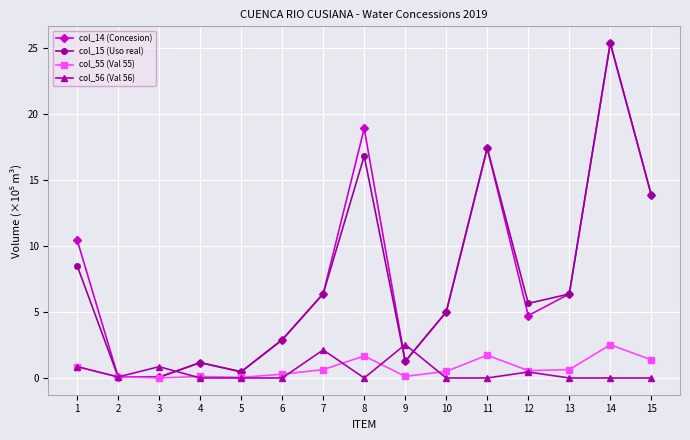

Is it true that col_14 (Concesion) equals 7.9 at 11?

False